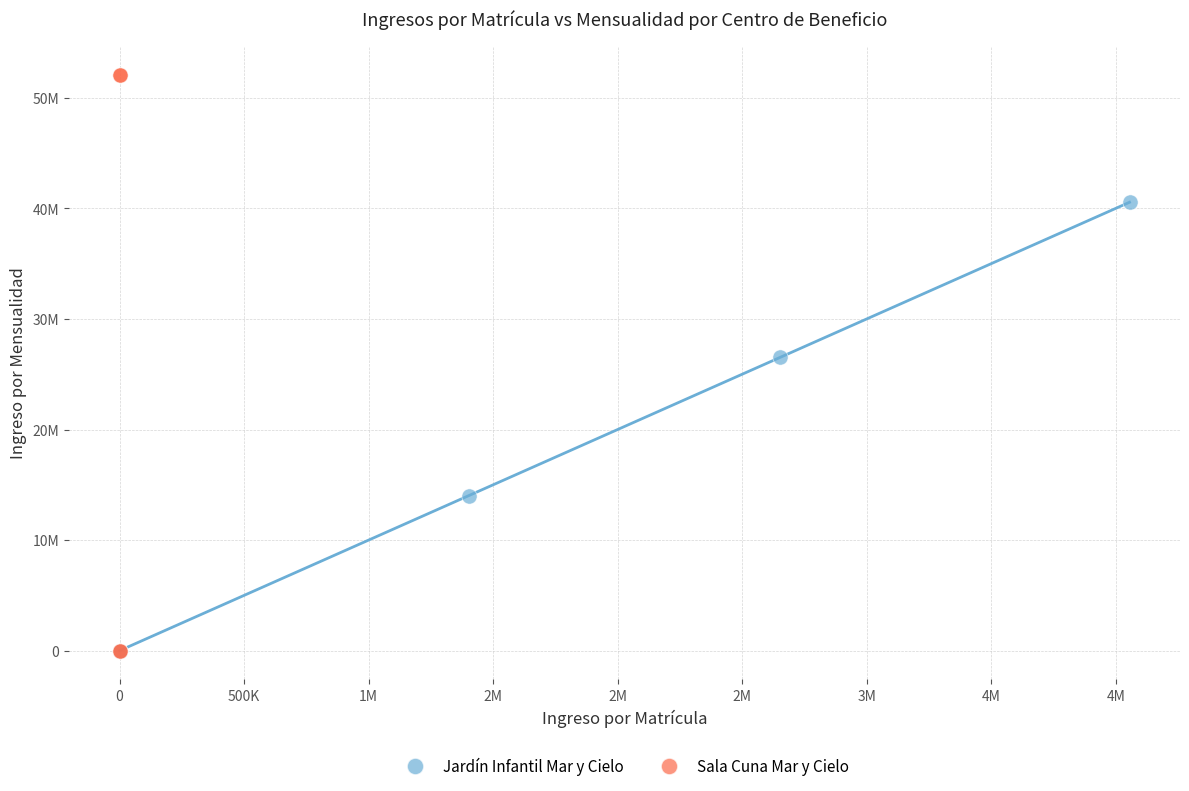

Which series has the widest spread of Y values?

Sala Cuna Mar y Cielo